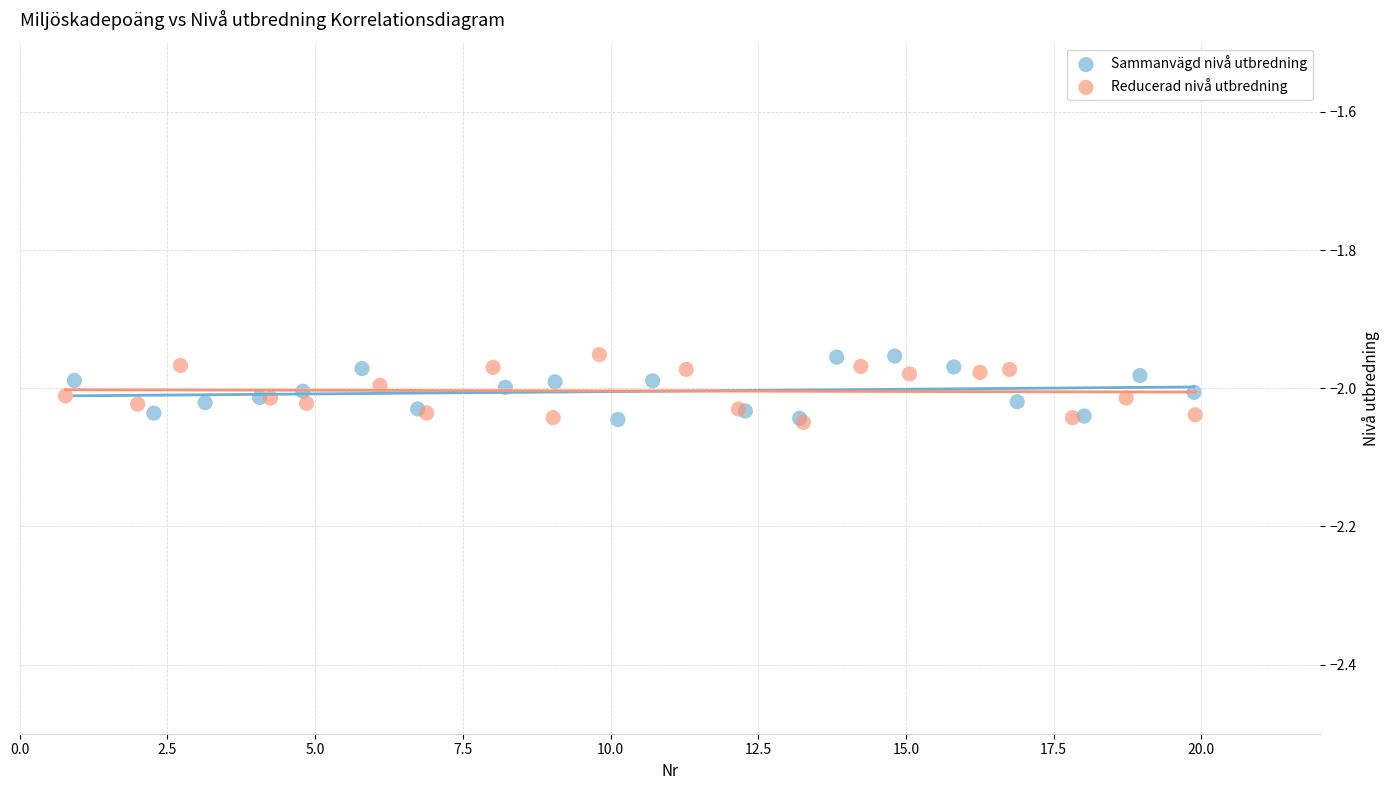

What are all the series names shown in the legend?

Sammanvägd nivå utbredning, Reducerad nivå utbredning